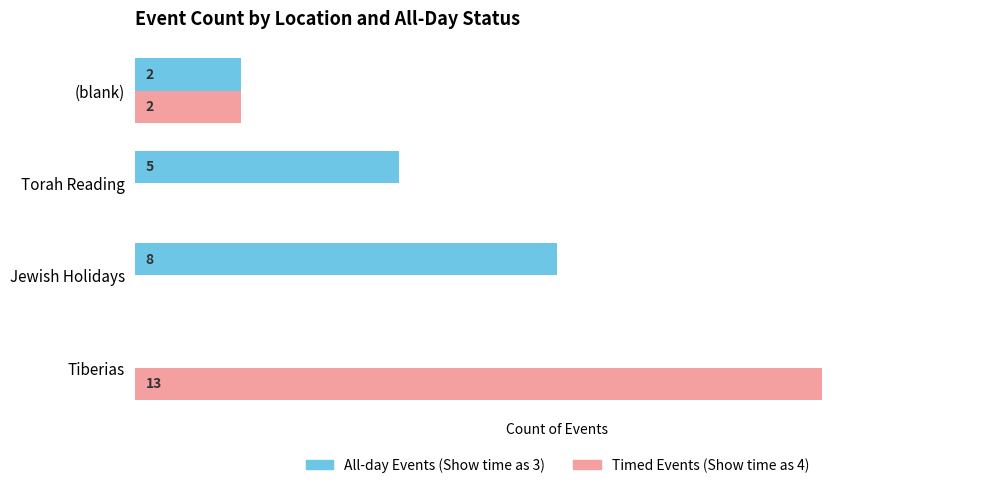

At which category is the sum across all series the highest?

Tiberias